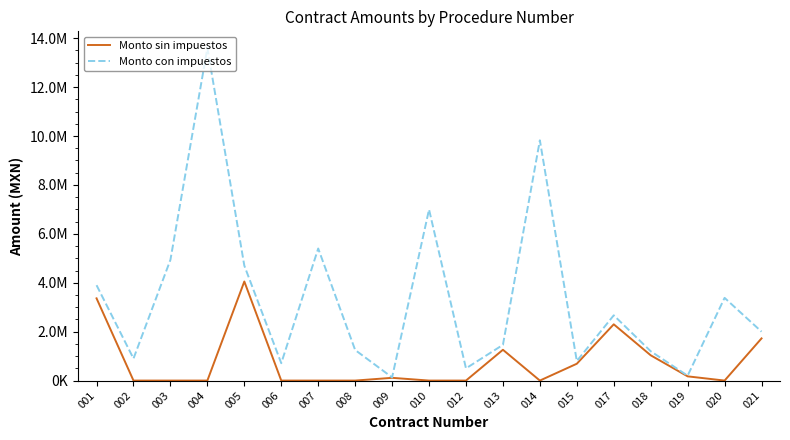

What is the value of the Monto con impuestos point at the 8th from the left?

1249995.1